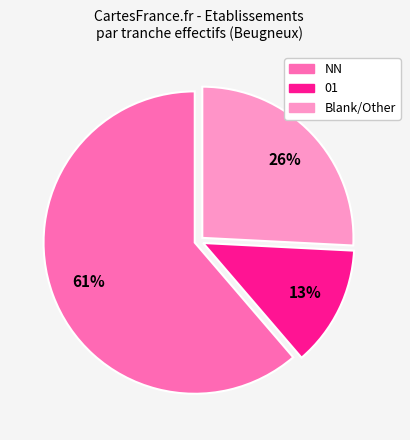

Is there a majority slice in this chart?

Yes